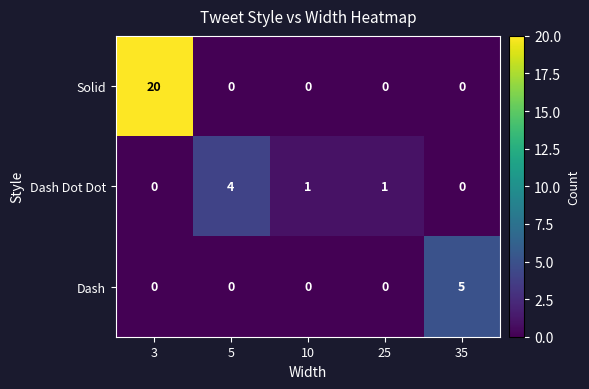

What is the difference between the Dash values at 35 and 3?

5